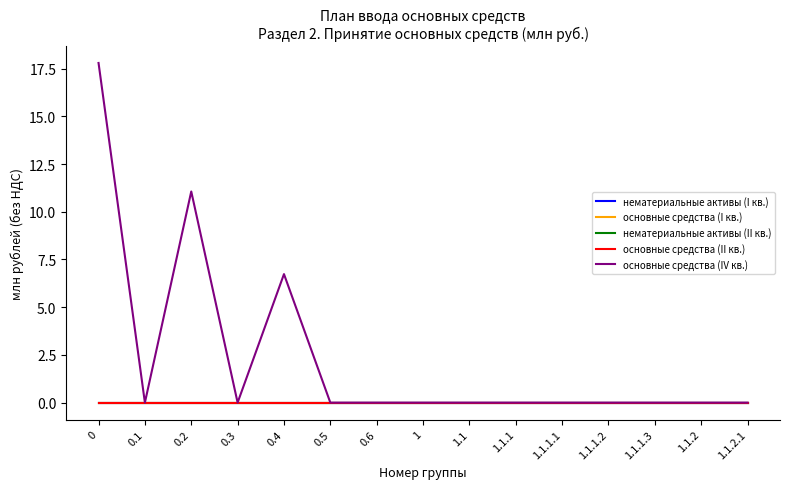

The основные средства (IV кв.) series shows -10.3 at 0.1. True or false?

False